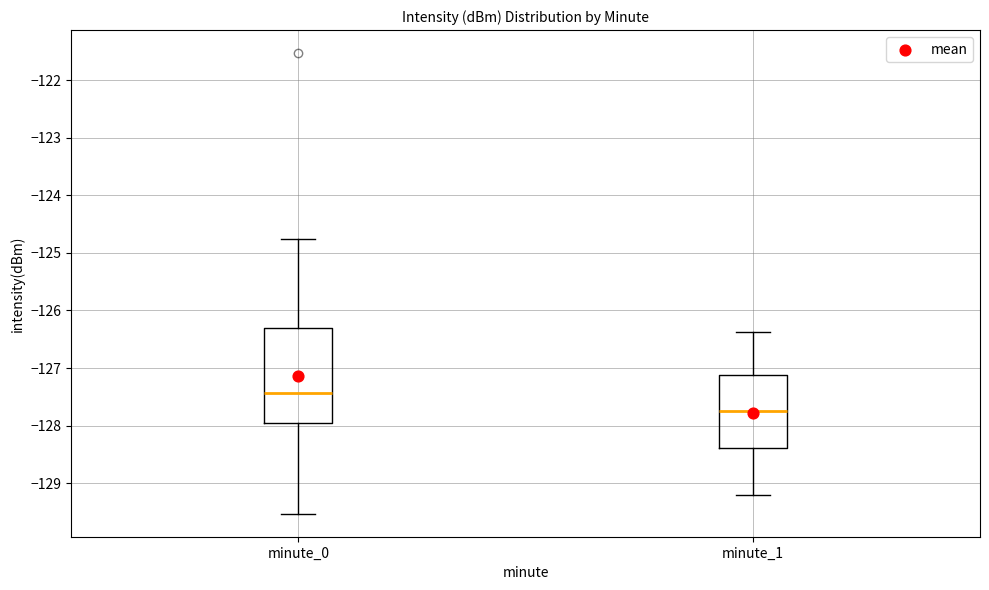

Where does the median line of the box for minute_0 sit on the y-axis? The values are not printed on the chart, so give them approximately, as read against the axis.

-127.4